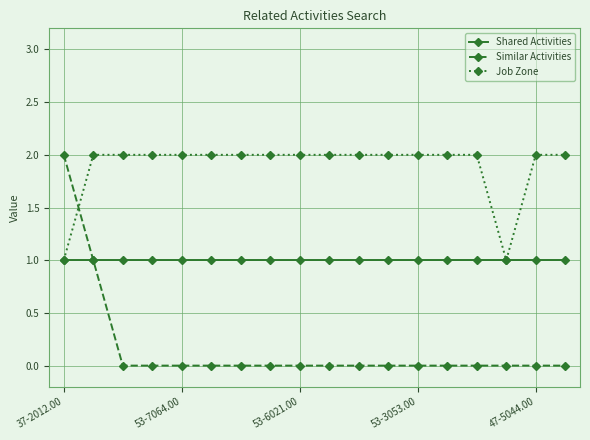

Which series ends up on top after the final intersection of Similar Activities and Job Zone?

Job Zone